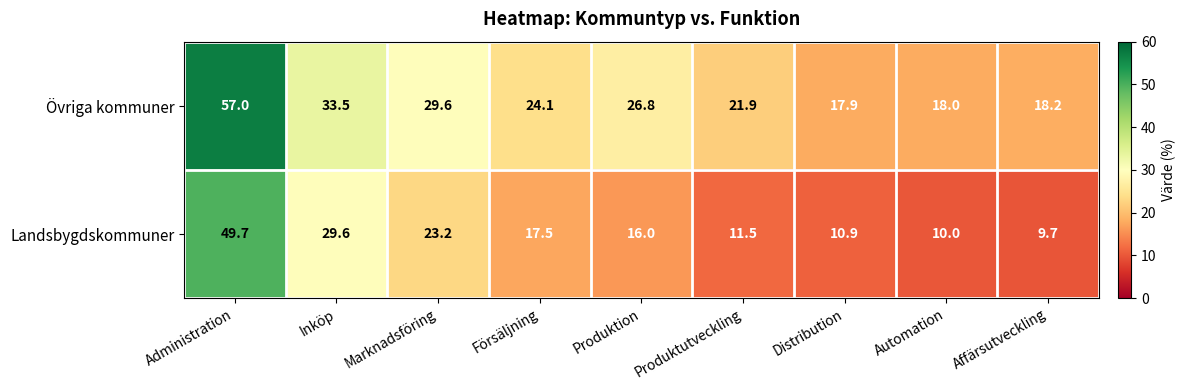

Rank the series by their maximum value, from highest to lowest.

Övriga kommuner, Landsbygdskommuner